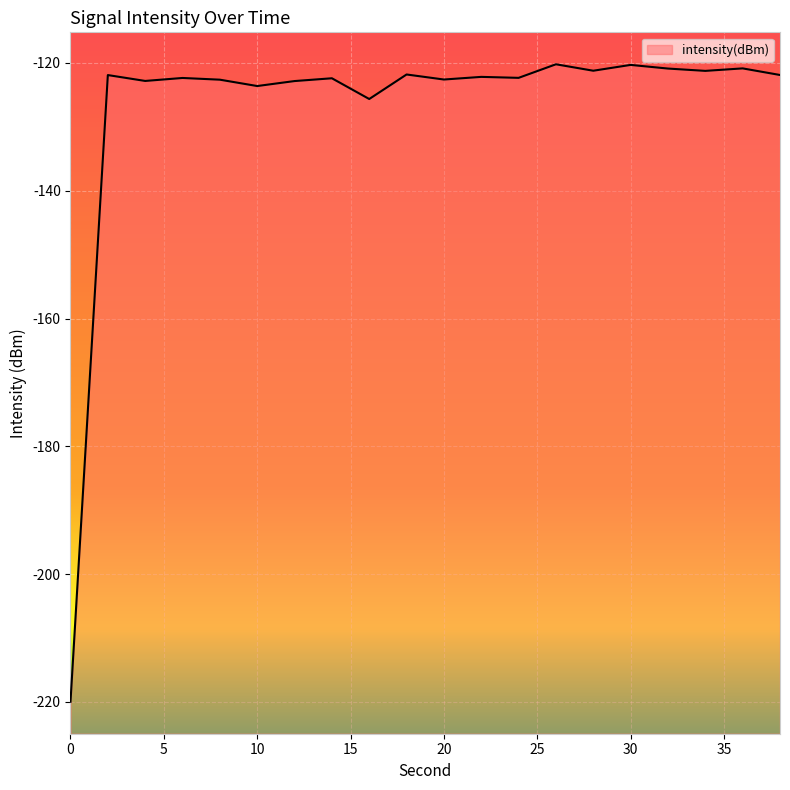

What is the change in value from 10 to 22?

+1.4